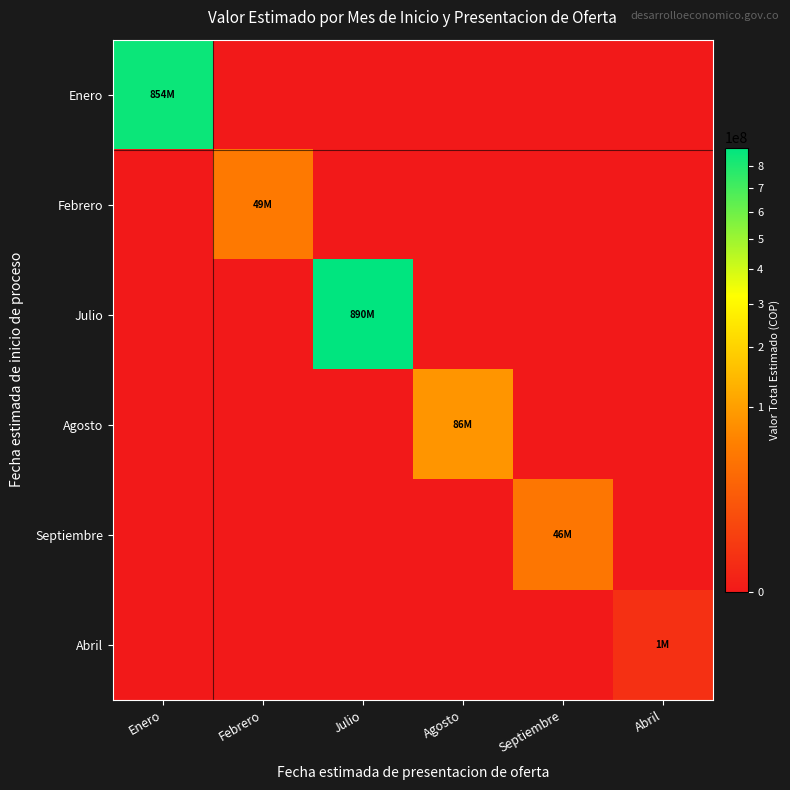

Reading left to right, extract all data points from this chart.

Enero: Enero=853772176	Febrero=0	Julio=0	Agosto=0	Septiembre=0	Abril=0
Febrero: Enero=0	Febrero=48920000	Julio=0	Agosto=0	Septiembre=0	Abril=0
Julio: Enero=0	Febrero=0	Julio=889640173	Agosto=0	Septiembre=0	Abril=0
Agosto: Enero=0	Febrero=0	Julio=0	Agosto=85800000	Septiembre=0	Abril=0
Septiembre: Enero=0	Febrero=0	Julio=0	Agosto=0	Septiembre=45600000	Abril=0
Abril: Enero=0	Febrero=0	Julio=0	Agosto=0	Septiembre=0	Abril=1384500